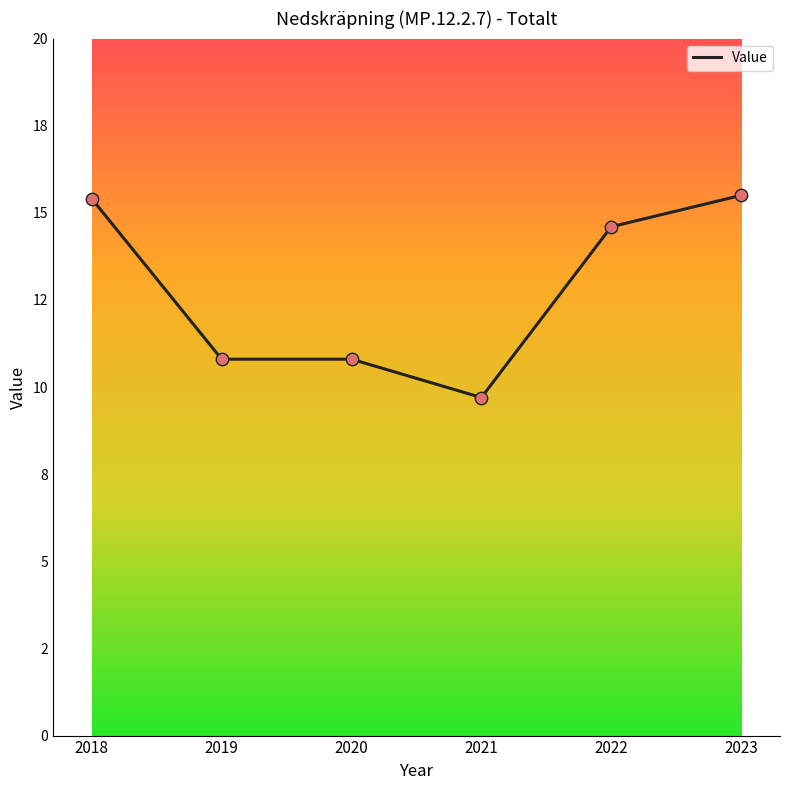

What is the ratio of the value at 2021 to the value at 2018?

0.6